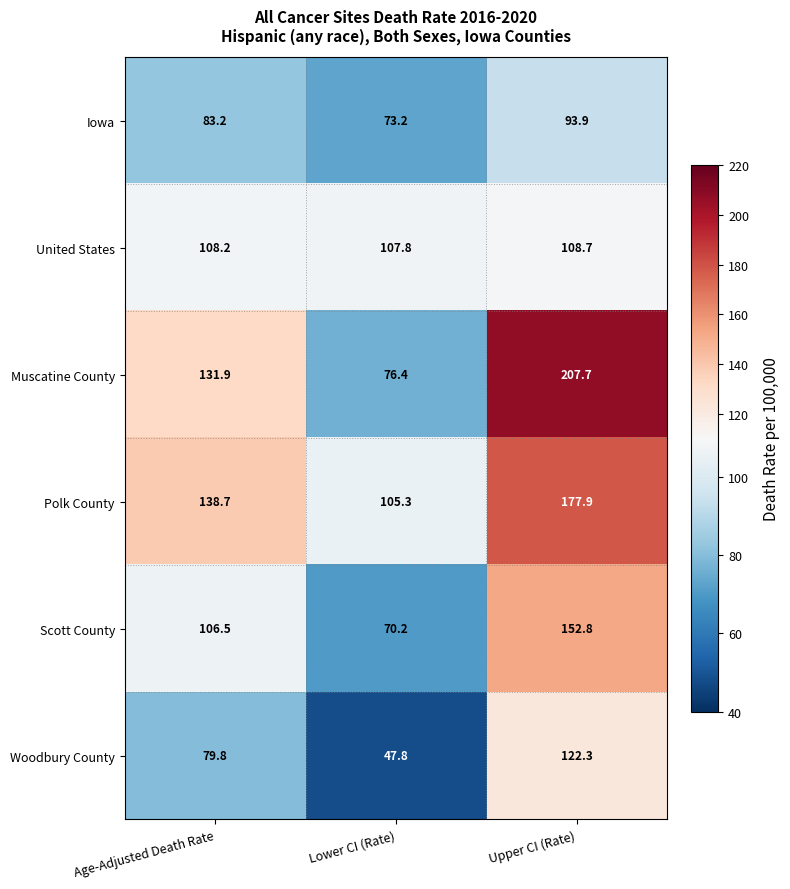

The value of Muscatine County at Age-Adjusted Death Rate is 131.9. True or false?

True